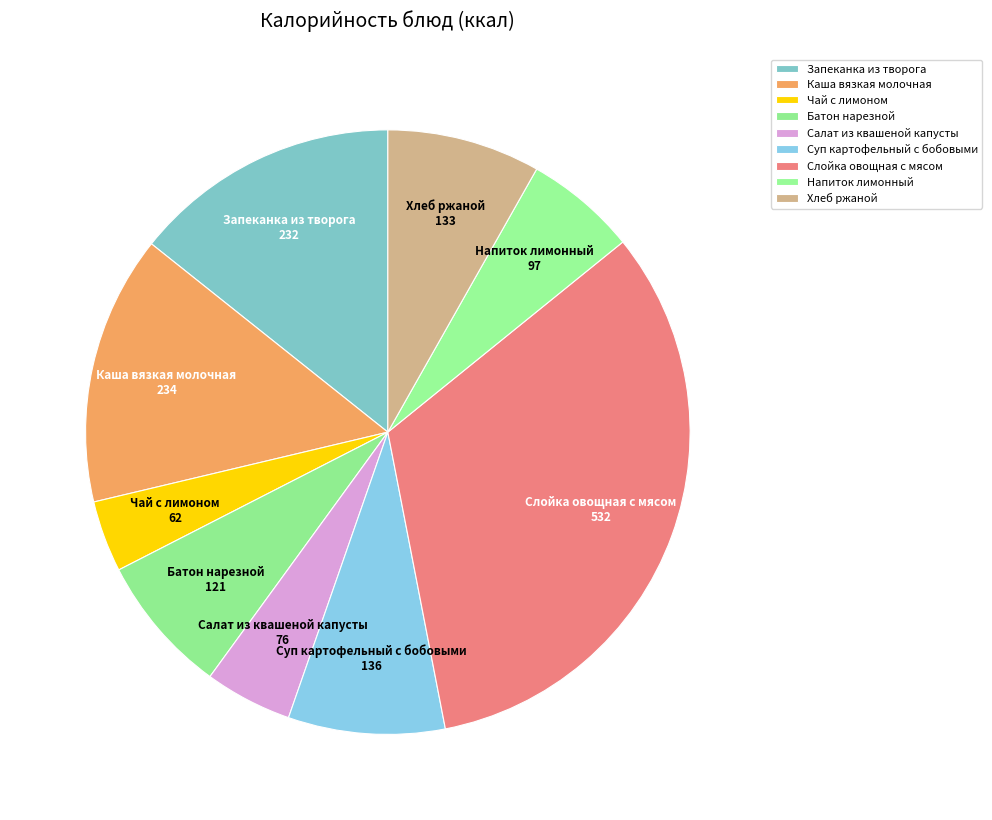

True or false: Суп картофельный с бобовыми accounts for 16% of the total.

False